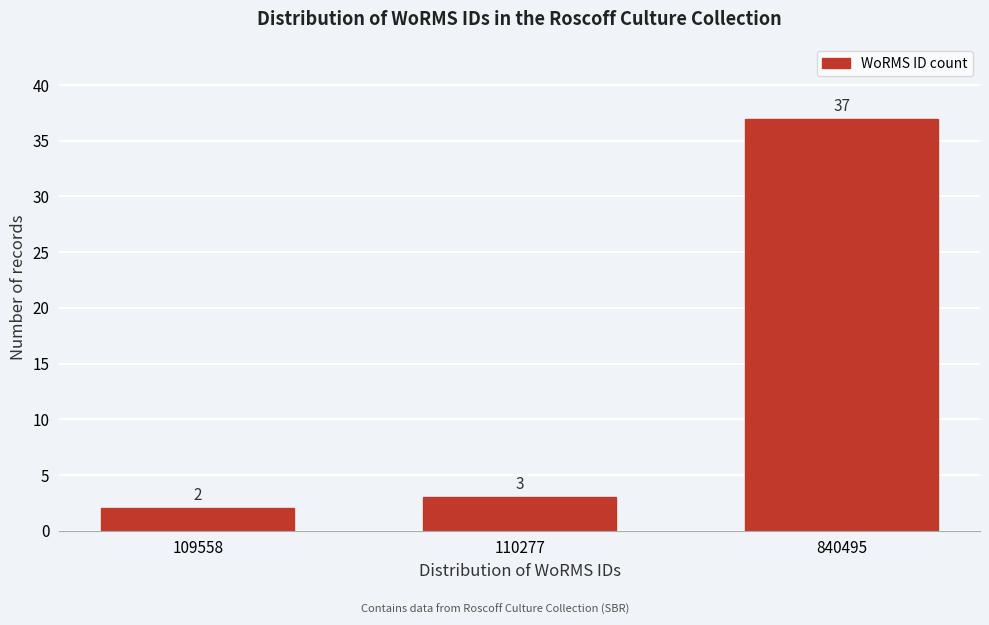

Reading left to right, extract all data points from this chart.

109558=2	110277=3	840495=37